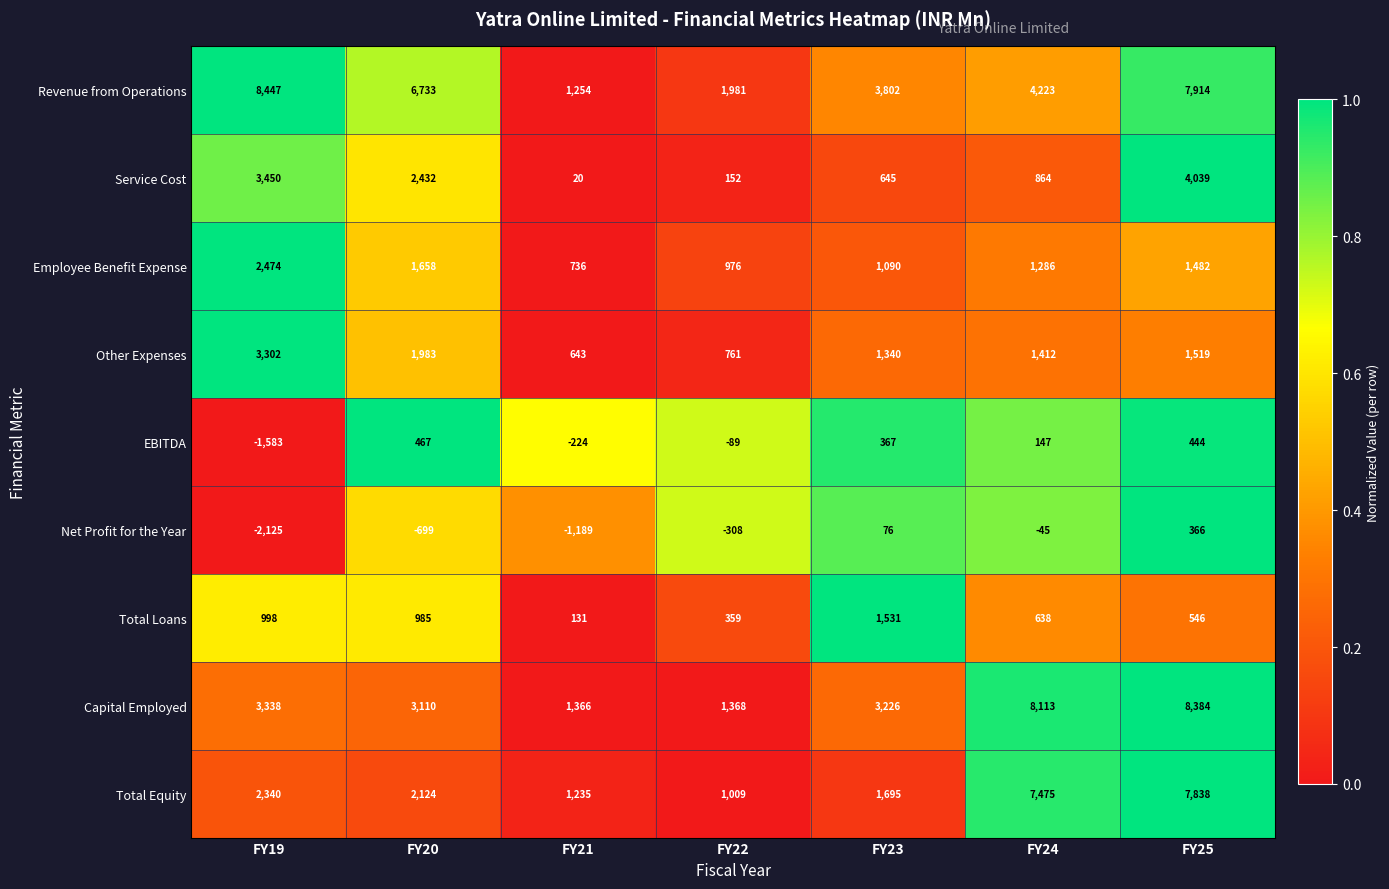

Rank the series at FY19 from lowest to highest value.

Net Profit for the Year, EBITDA, Total Loans, Total Equity, Employee Benefit Expense, Other Expenses, Capital Employed, Service Cost, Revenue from Operations